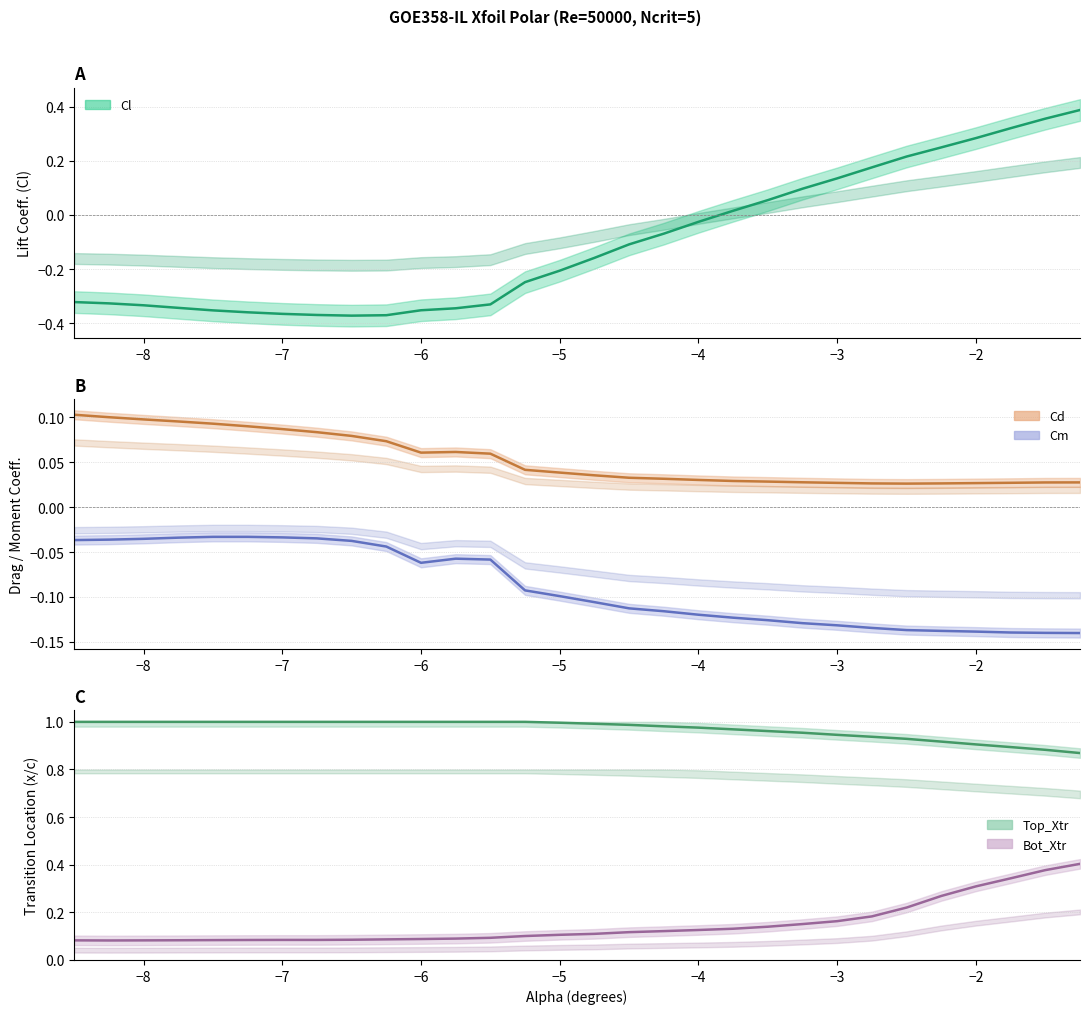

At how many categories does at least one series exceed 0?

30